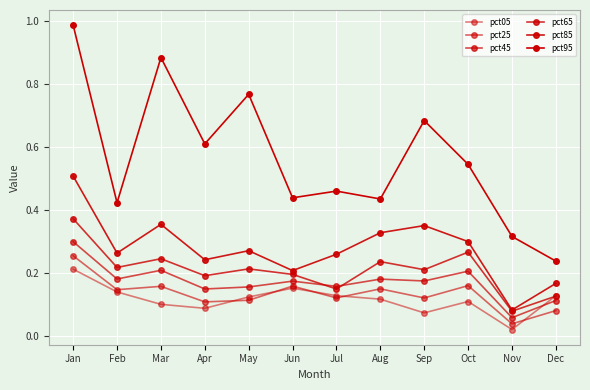

True or false: pct95 and pct25 intersect in this chart.

False